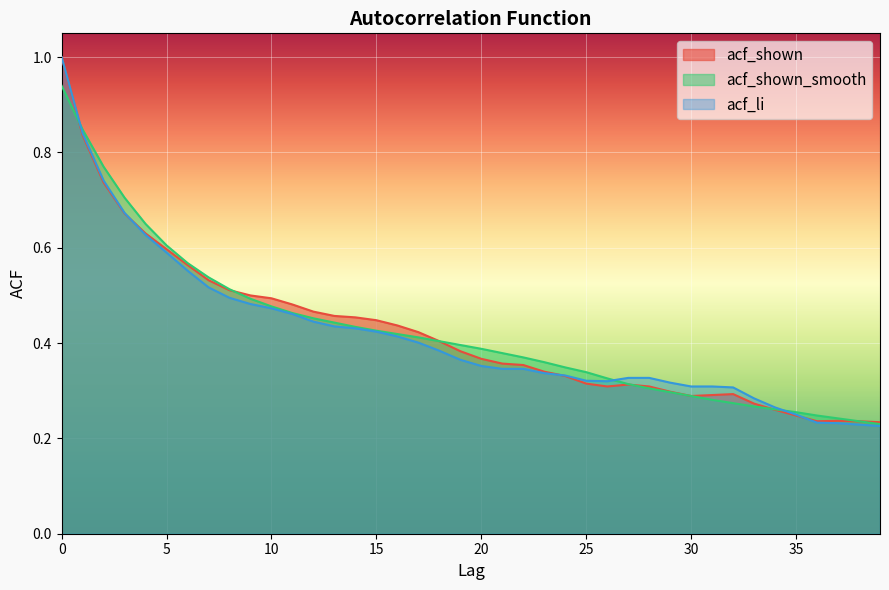

Does the chart display data point markers on the line(s)?

No